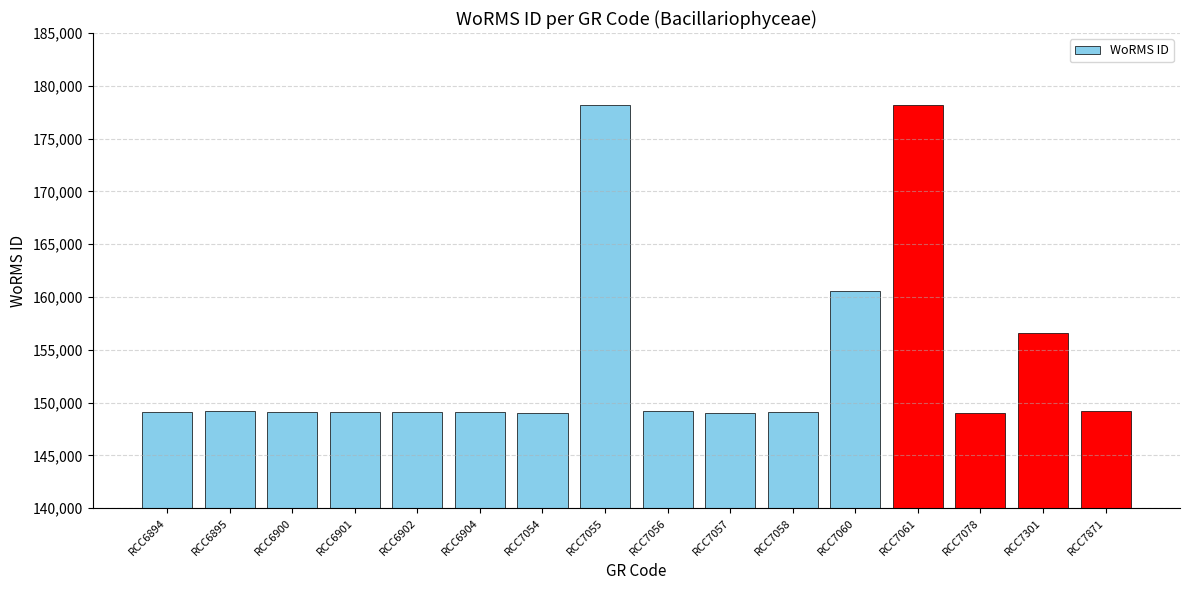

The chart shows a value of 242966 at RCC7056. True or false?

False